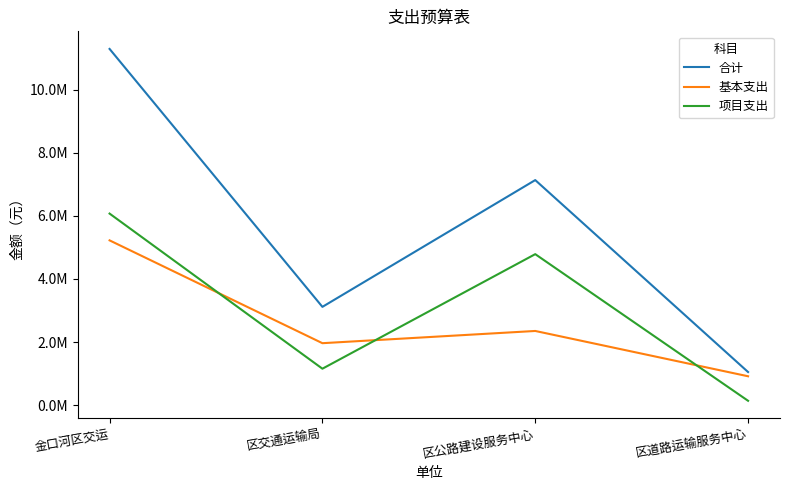

Reading left to right, transcribe all the data shown in this chart.

合计: 11300867	3115290	7138531	1047046
基本支出: 5225487	1962490	2350351	912646
项目支出: 6075380	1152800	4788180	134400